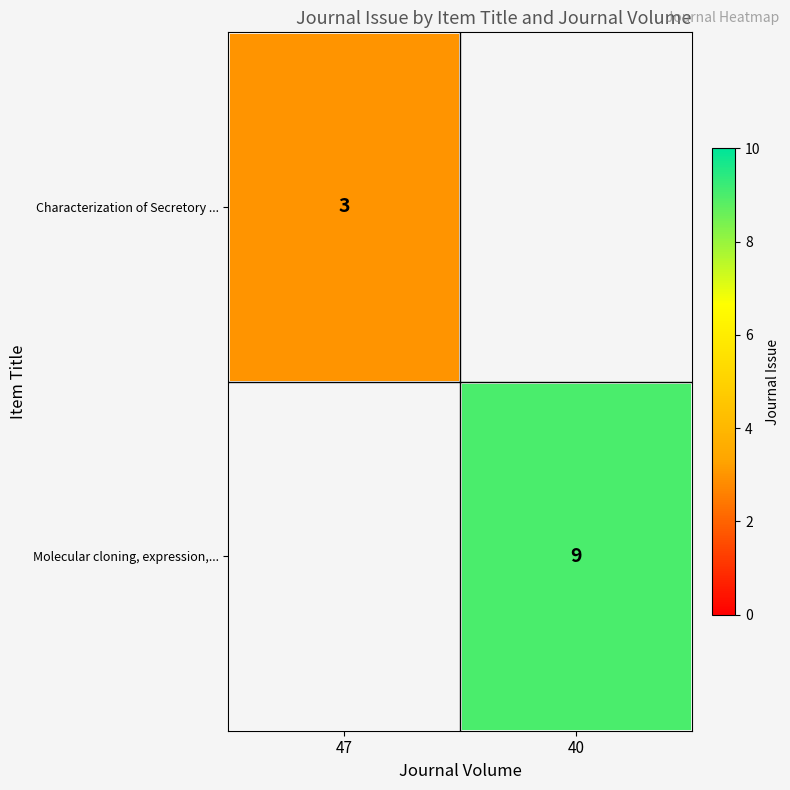

The Characterization of Secretory ... series shows 3 at 47. True or false?

True